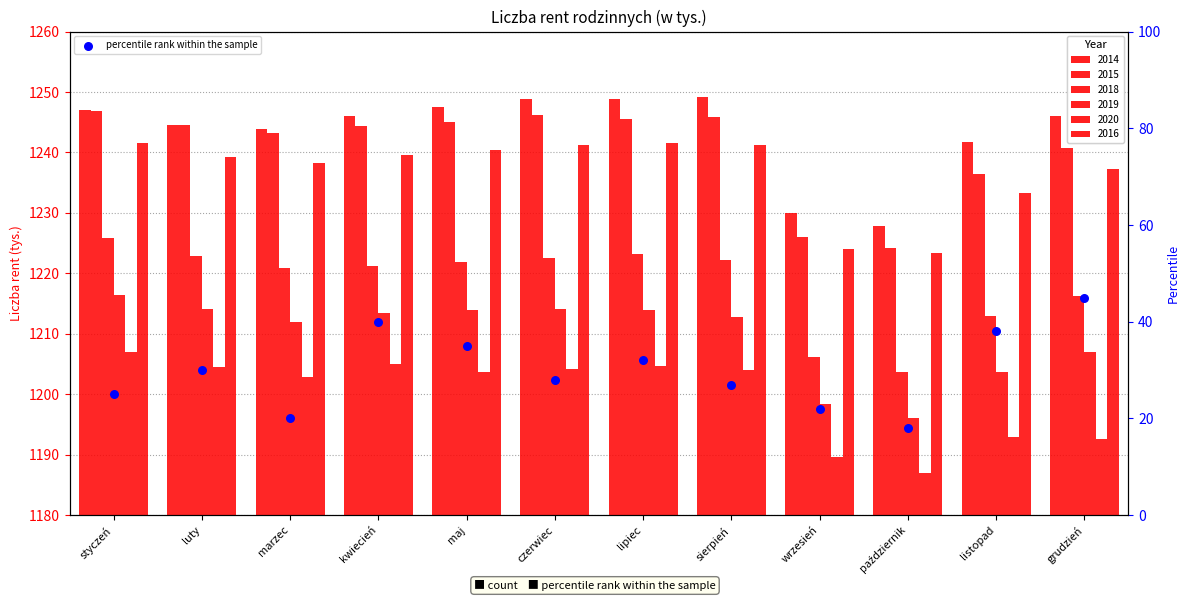

Between czerwiec and luty, which is larger?

luty